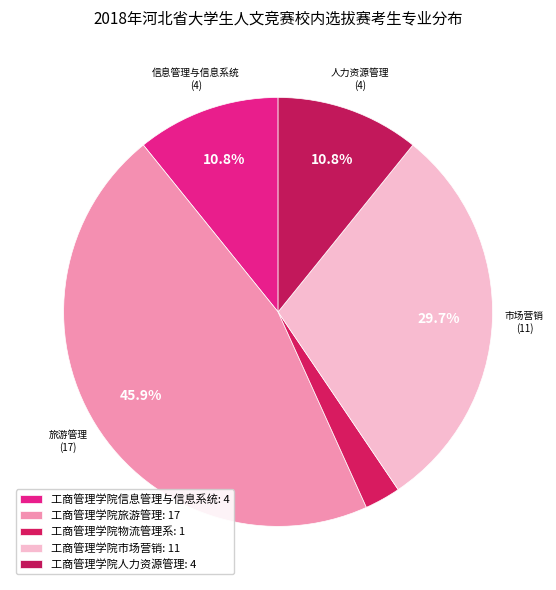

True or false: 工商管理学院物流管理系 accounts for 3% of the total.

True